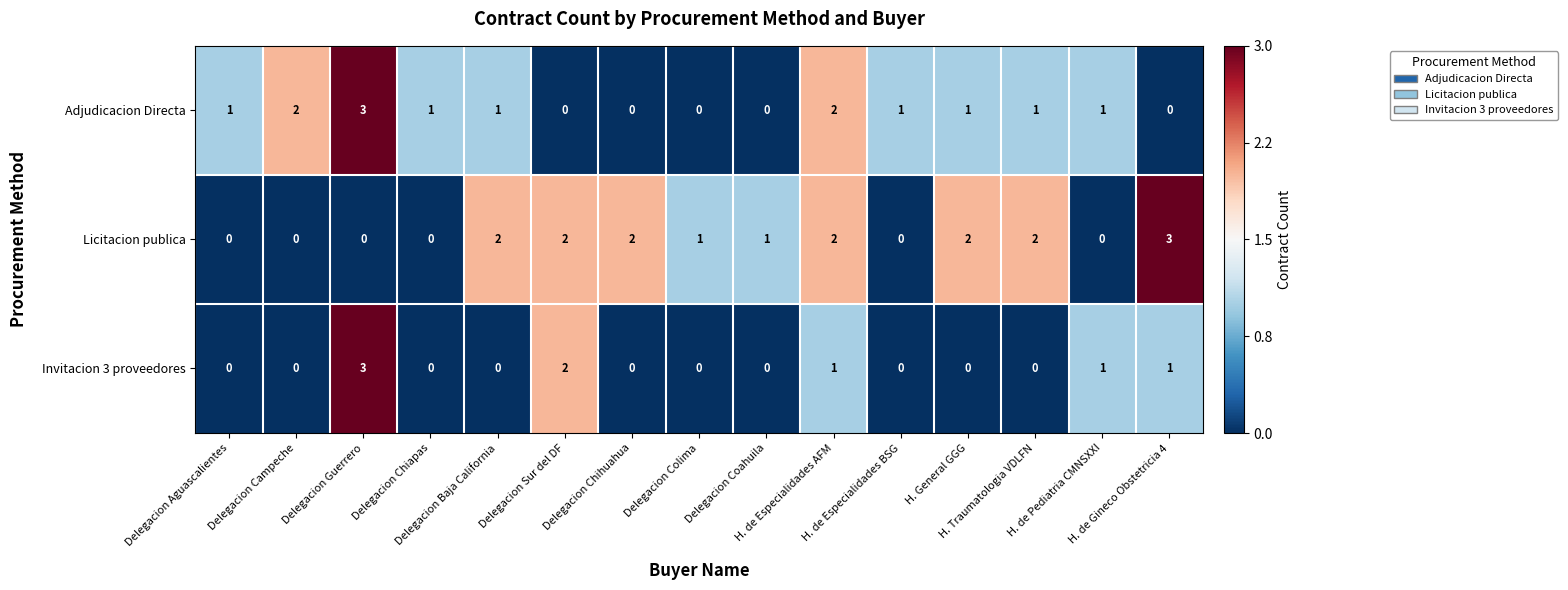

Which series has the largest total across all categories?

Licitacion publica